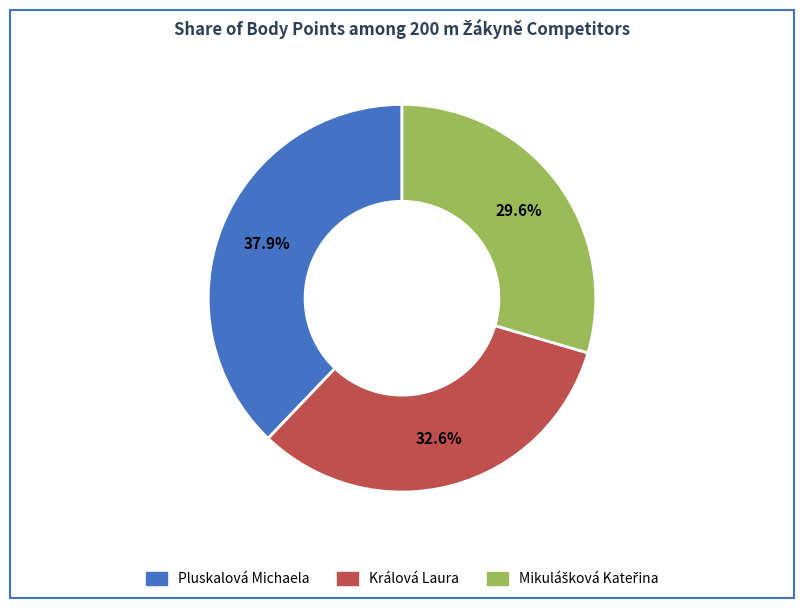

Which has a higher value, Pluskalová Michaela or Králová Laura?

Pluskalová Michaela